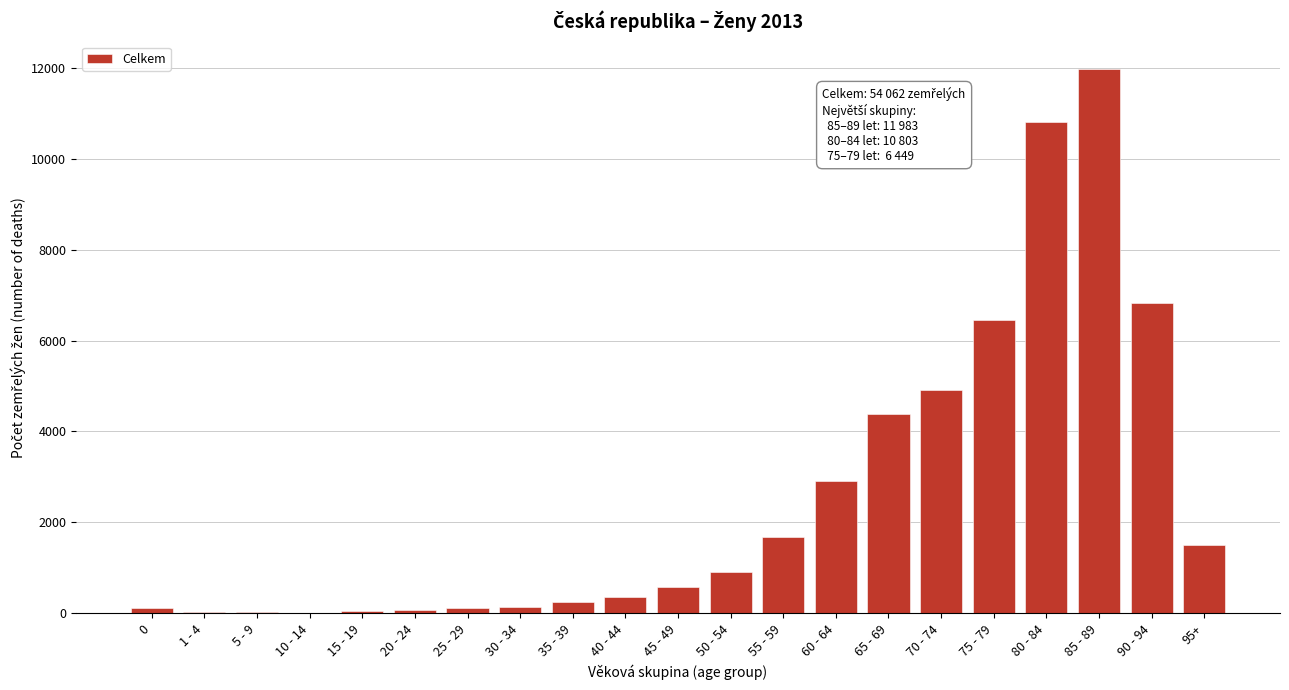

The value at 65 - 69 is 4390. True or false?

True